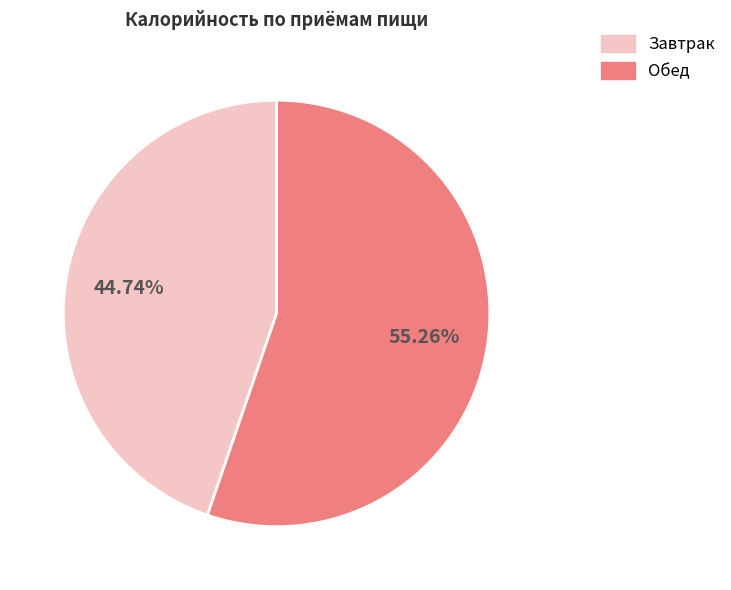

Which slice is the largest?

Обед